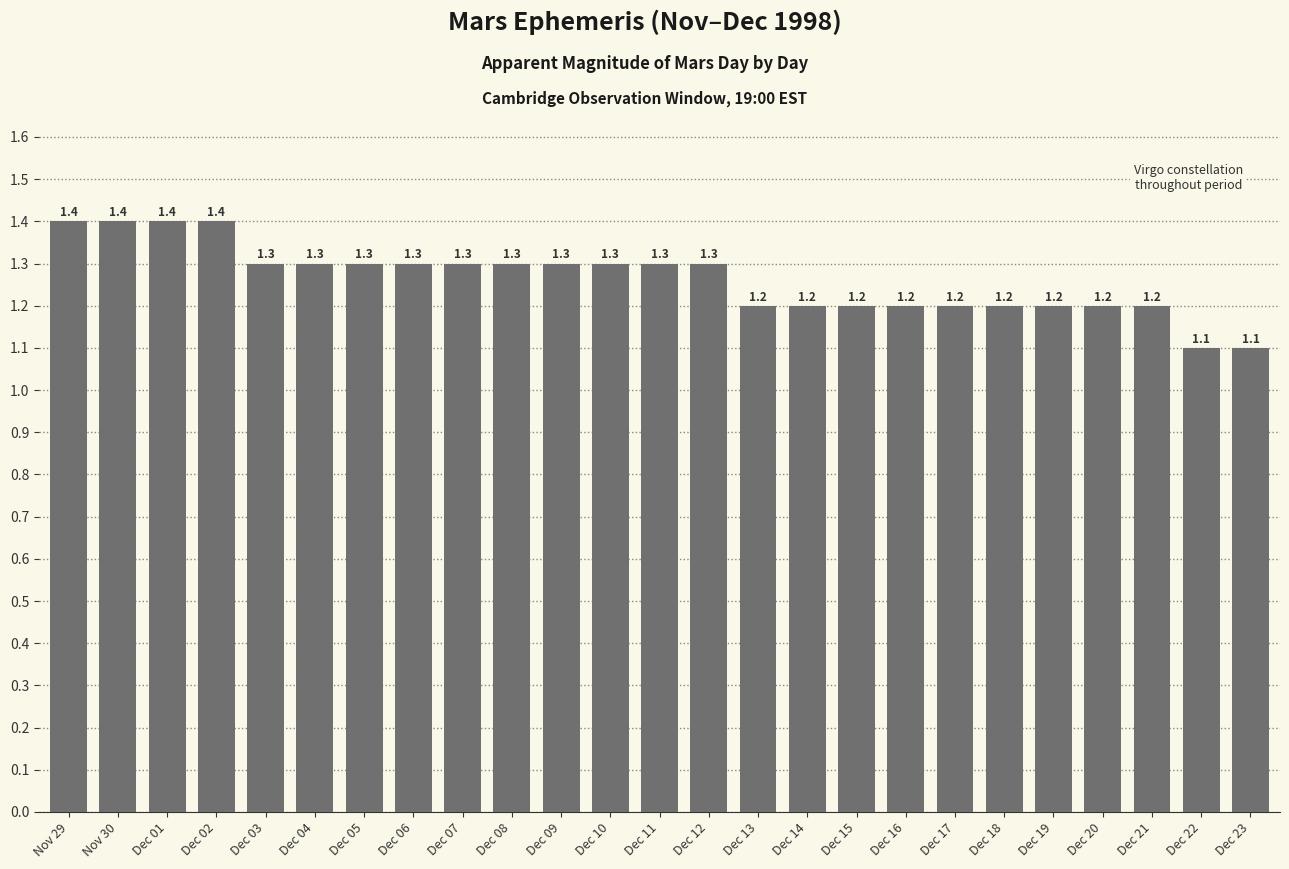

Is it true that the value at Dec 16 is 1.2?

True